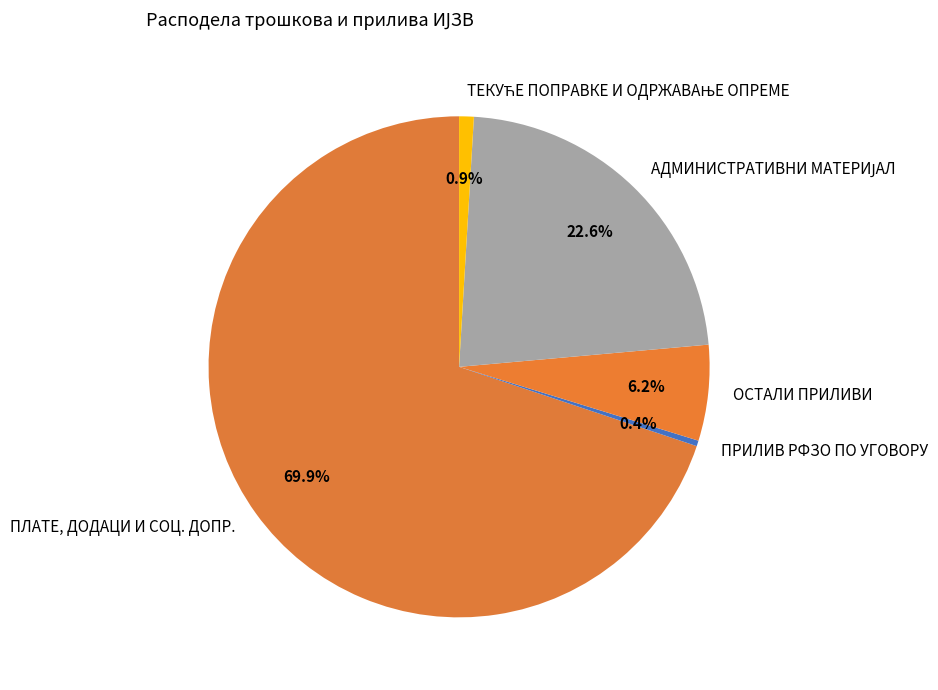

What is the majority slice?

ПЛАТЕ, ДОДАЦИ И СОЦ. ДОПР.